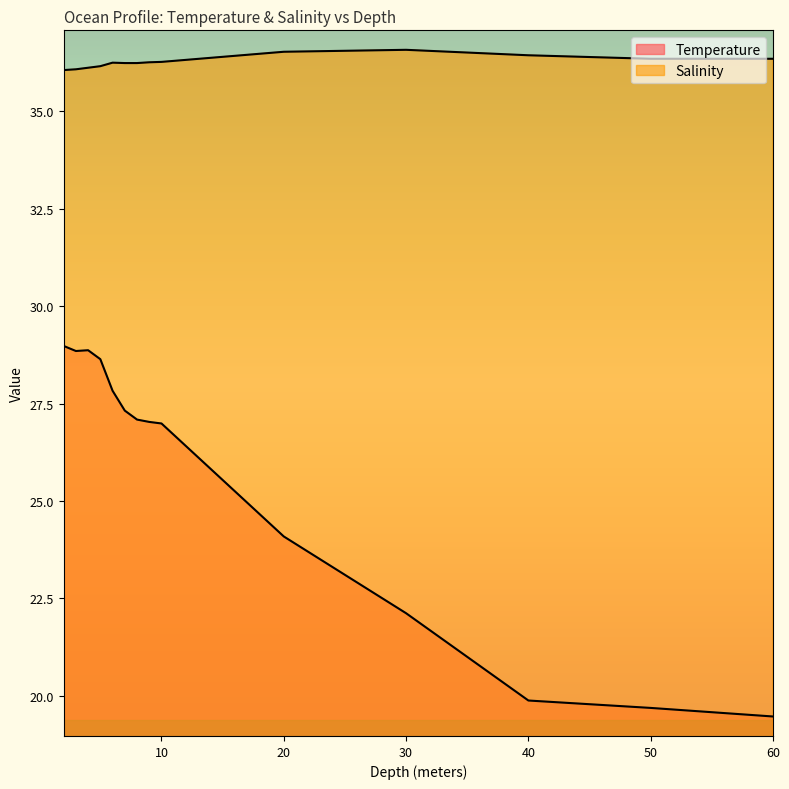

What is the value of the Salinity point at the 7th from the left?

36.2